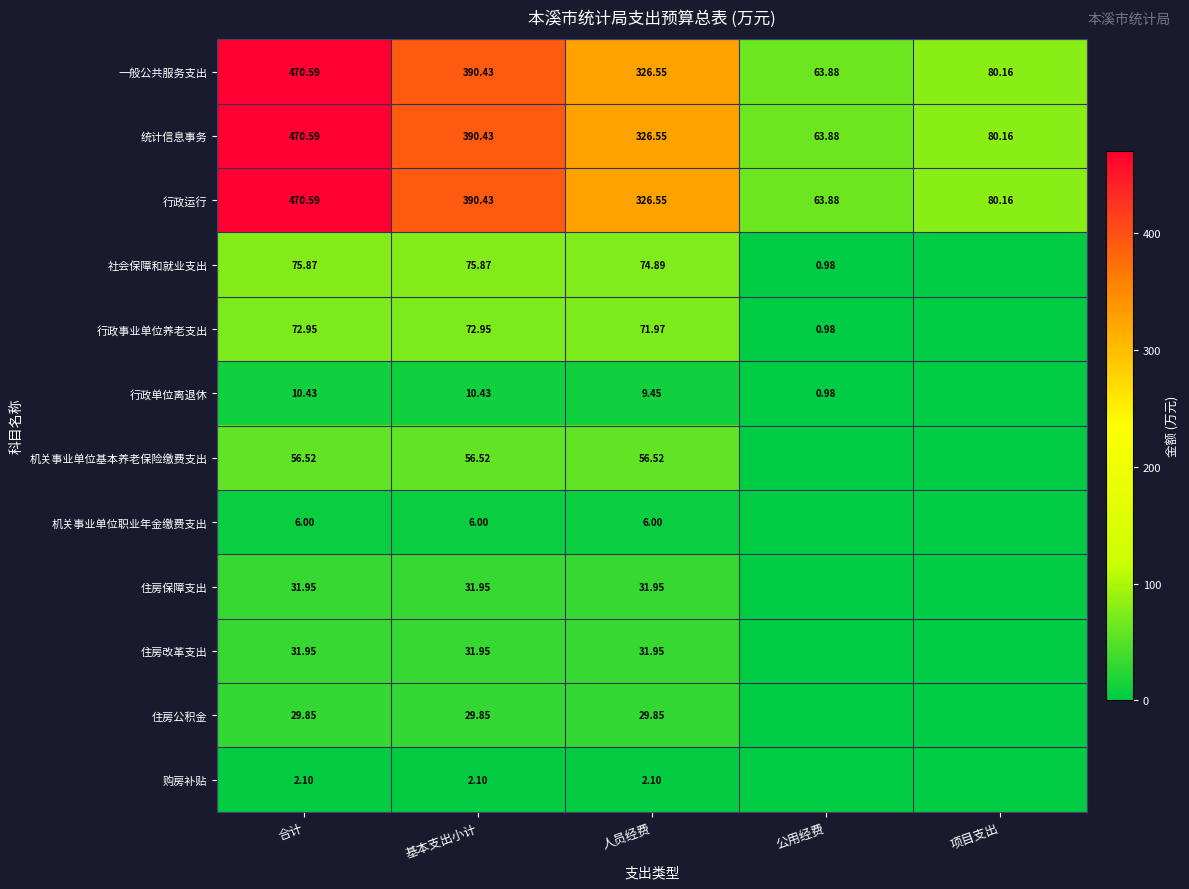

Is the value of 社会保障和就业支出 at 合计 greater than the value of 一般公共服务支出 at 项目支出?

No